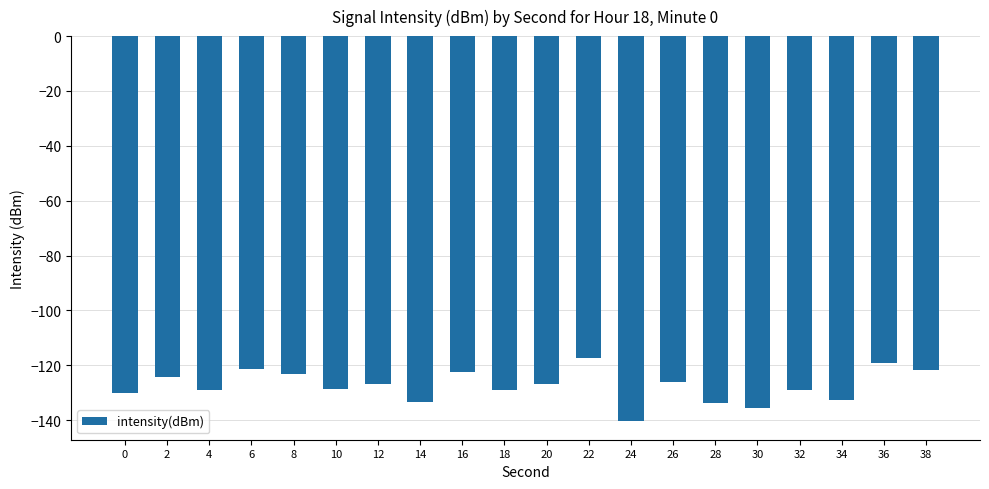

Is it true that the value at 34 is -27.3?

False